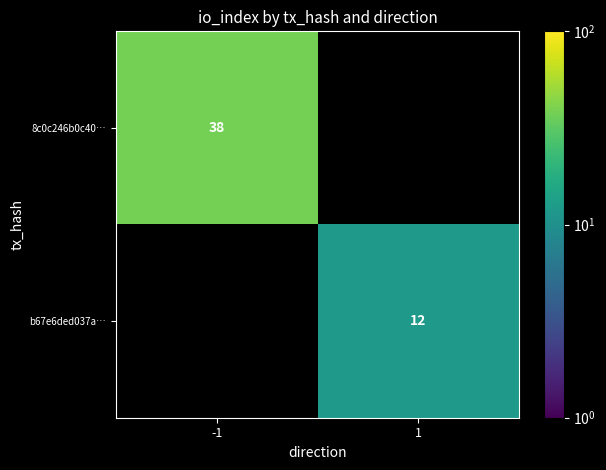

Which has a higher value, 1 or -1?

-1